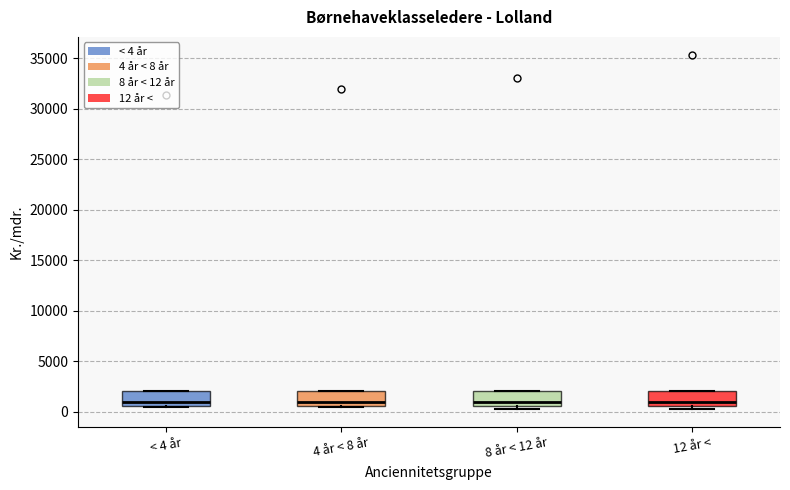

Where does the median line of the box for 8 år < 12 år sit on the y-axis? The values are not printed on the chart, so give them approximately, as read against the axis.

1000